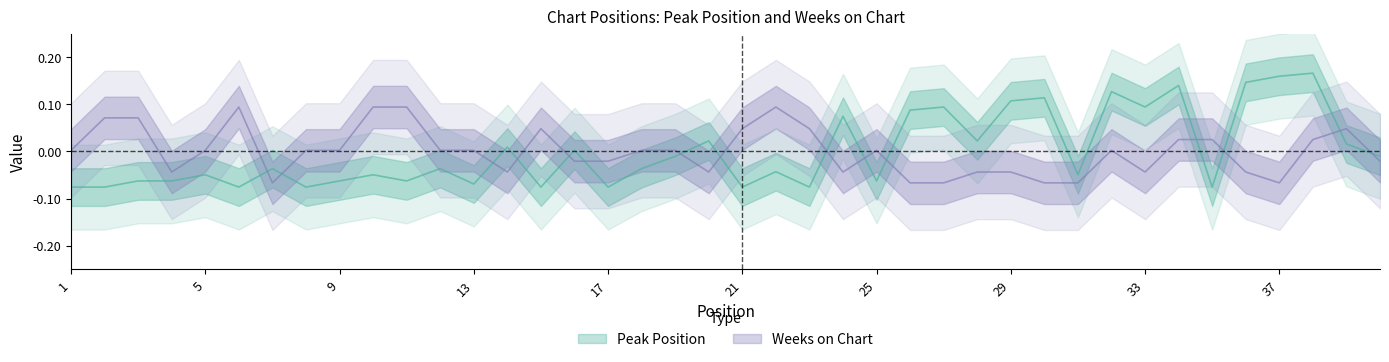

Where is Weeks on Chart nearest to the value 0?

1